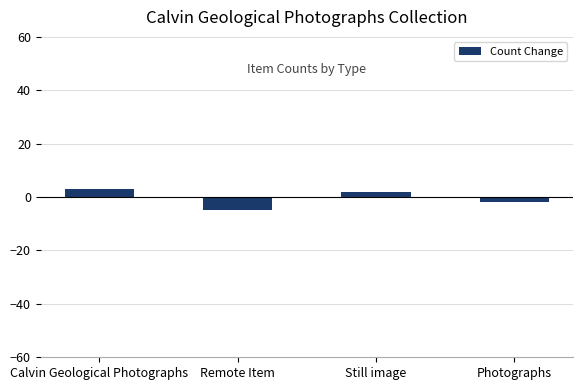

Reading left to right, extract all data points from this chart.

3	-5	2	-2